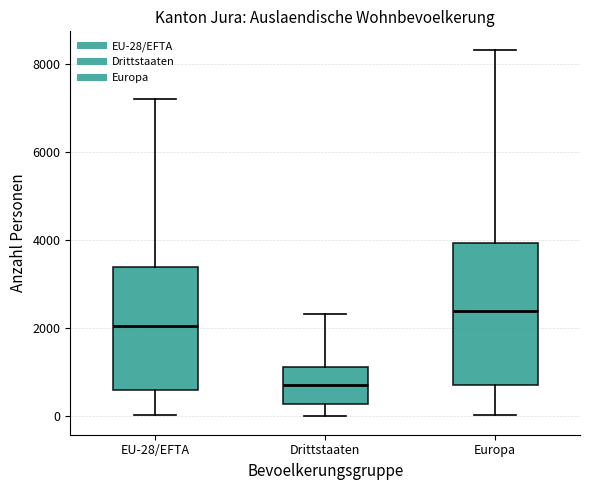

Reading left to right, read every box against the y-axis: the position of its median line, the range the box covers, and the ends of its whiskers. The values are not printed on the chart, so give them approximately, as read against the axis.

EU-28/EFTA: median 2000, box 600 to 3400, whiskers 0 to 7200
Drittstaaten: median 800, box 200 to 1200, whiskers 0 to 2400
Europa: median 2400, box 800 to 4000, whiskers 0 to 8400